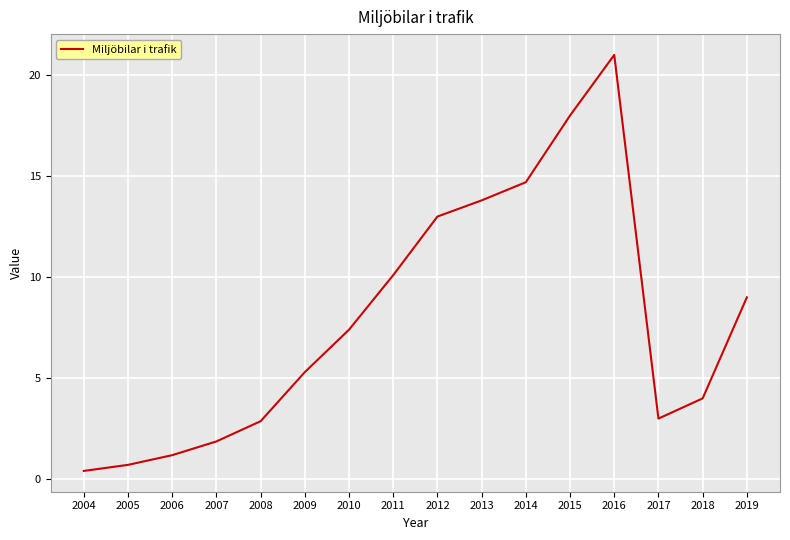

Which category has the highest value across all series?

2016